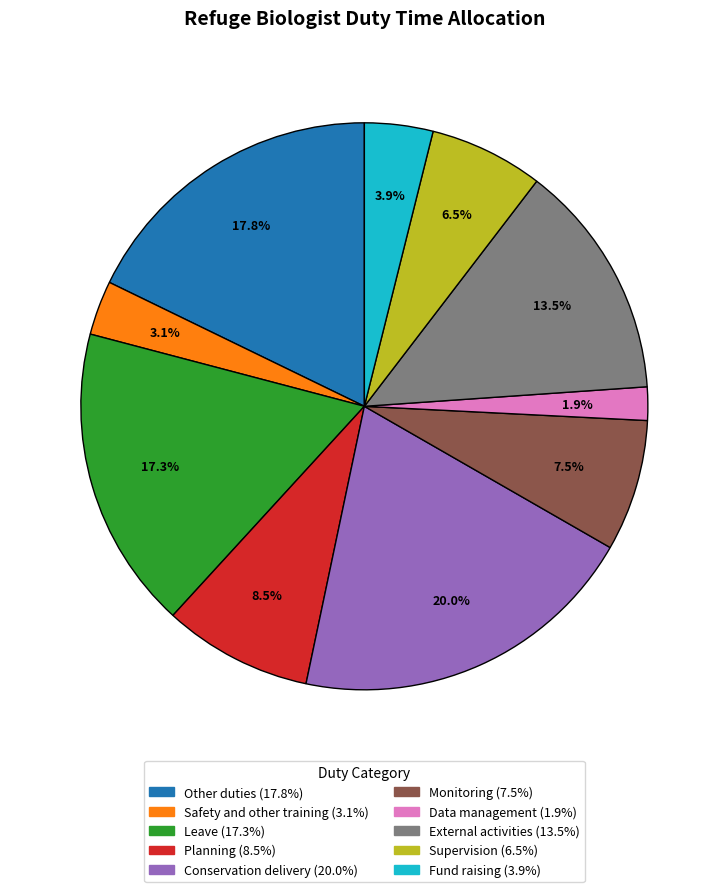

Is it true that Conservation delivery is 31% of the pie?

False